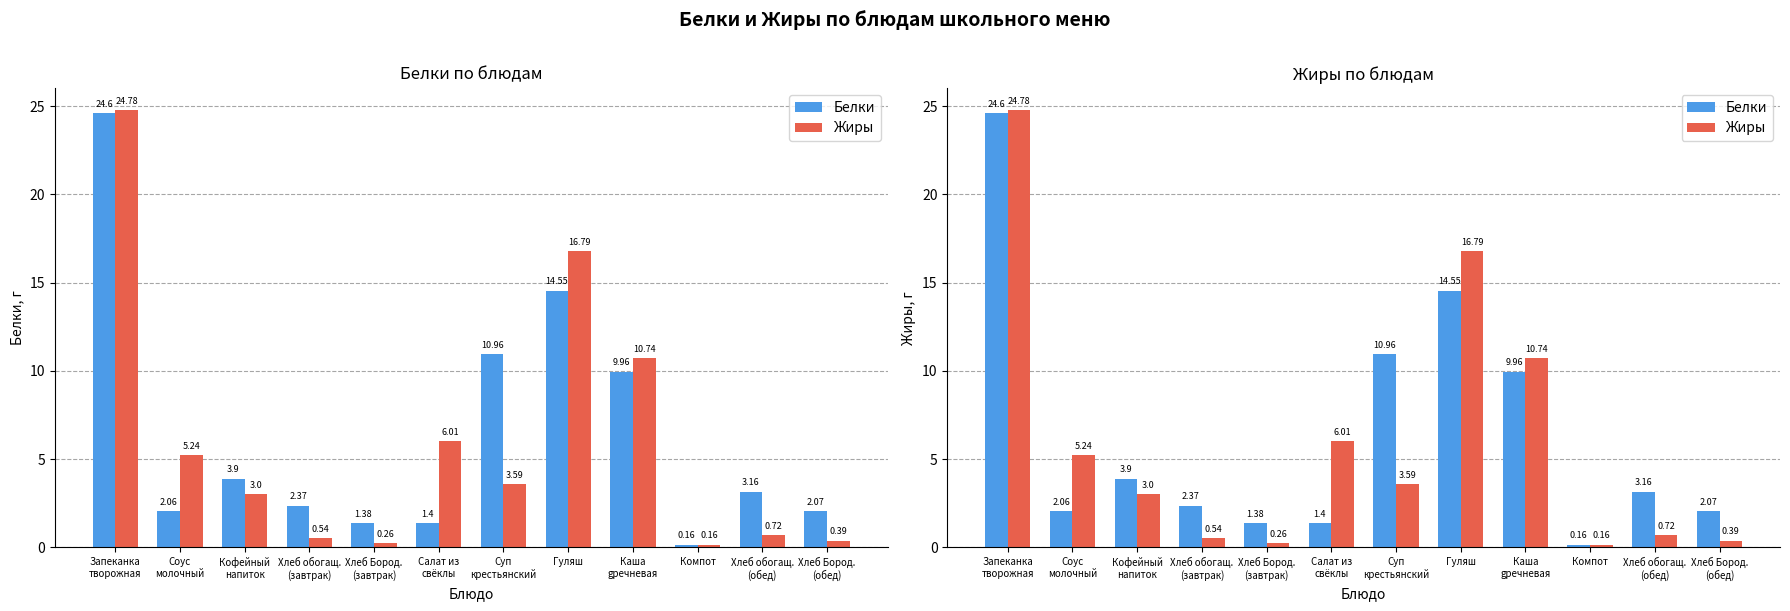

How many data points in Жиры are less than 3?

5